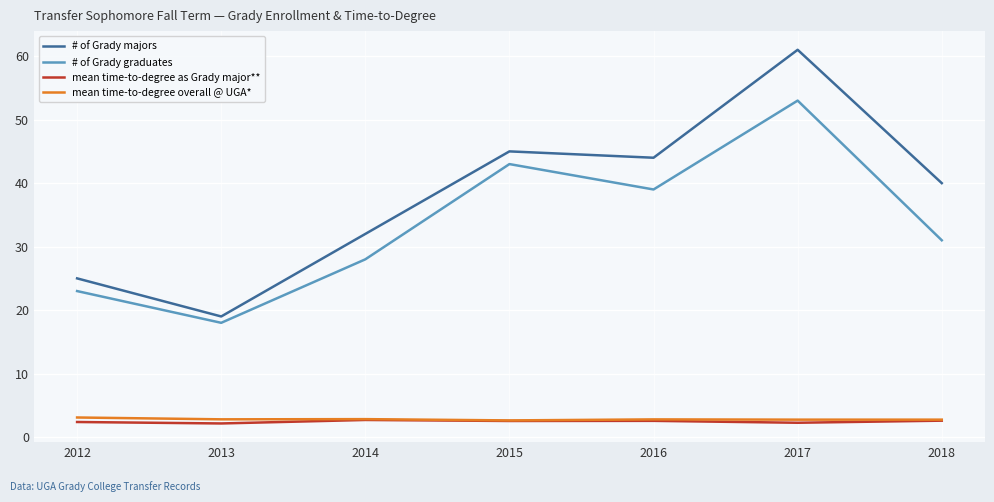

What is the sum of the # of Grady graduates values at 2016 and 2014?

67.0